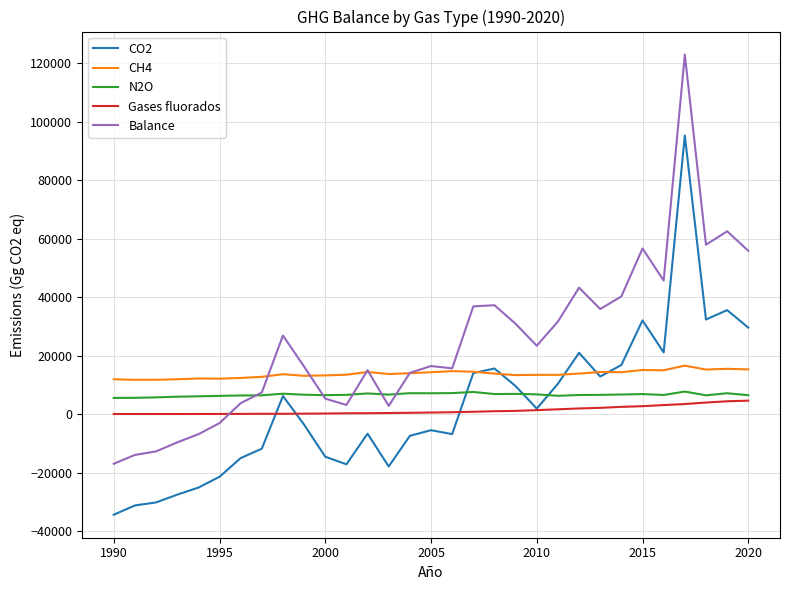

In CO2, how many points are higher than both neighbors (excluding endpoints)?

8